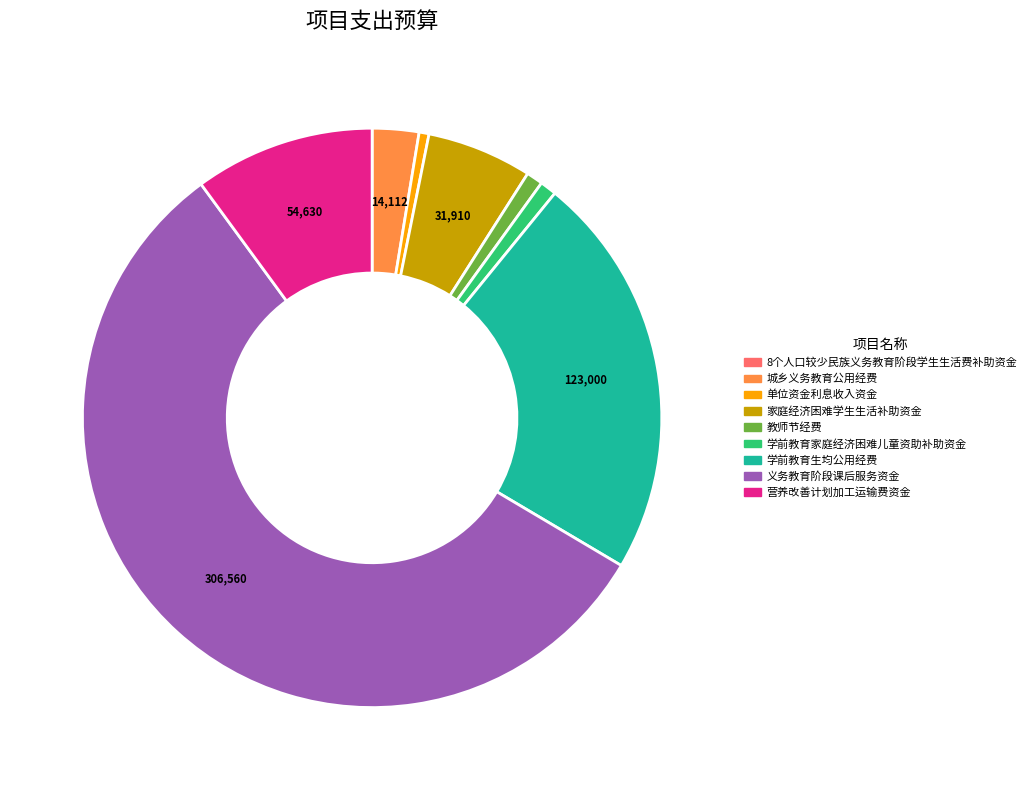

What is the ratio of the value at 学前教育生均公用经费 to the value at 家庭经济困难学生生活补助资金?

3.9